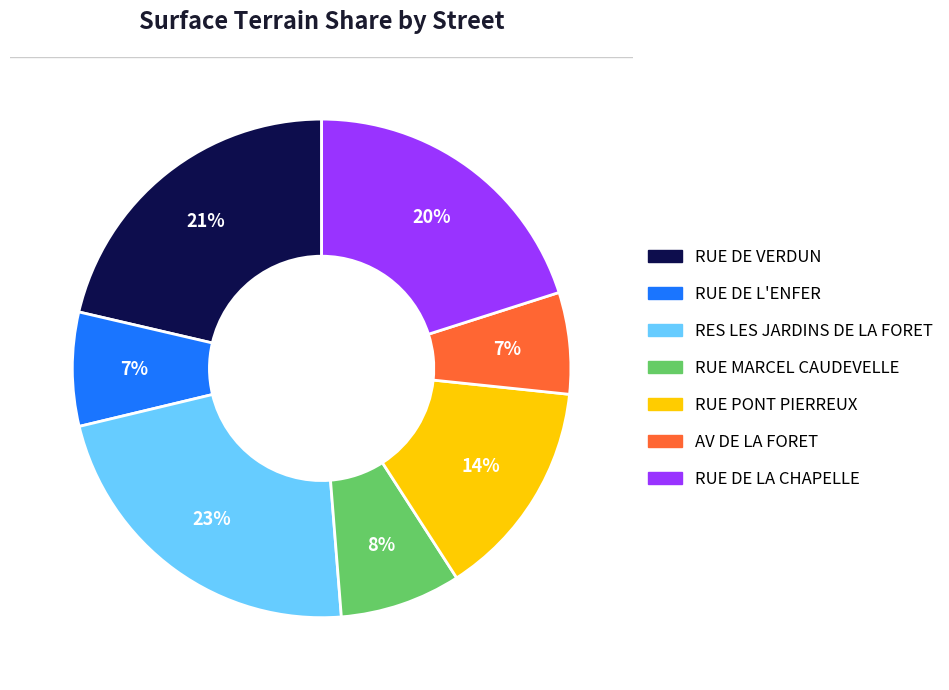

The RUE MARCEL CAUDEVELLE slice represents 23% of the pie. True or false?

False